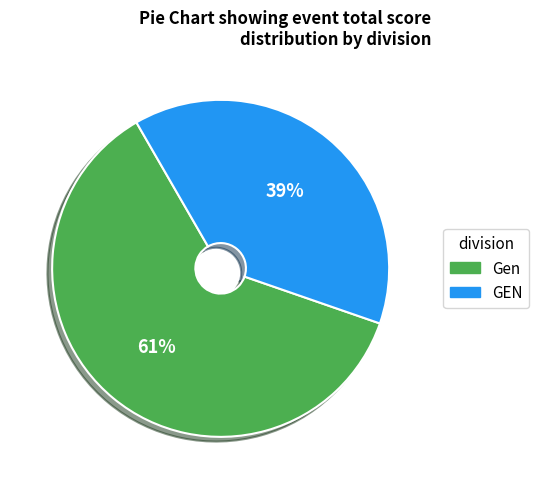

Is there a majority slice in this chart?

Yes